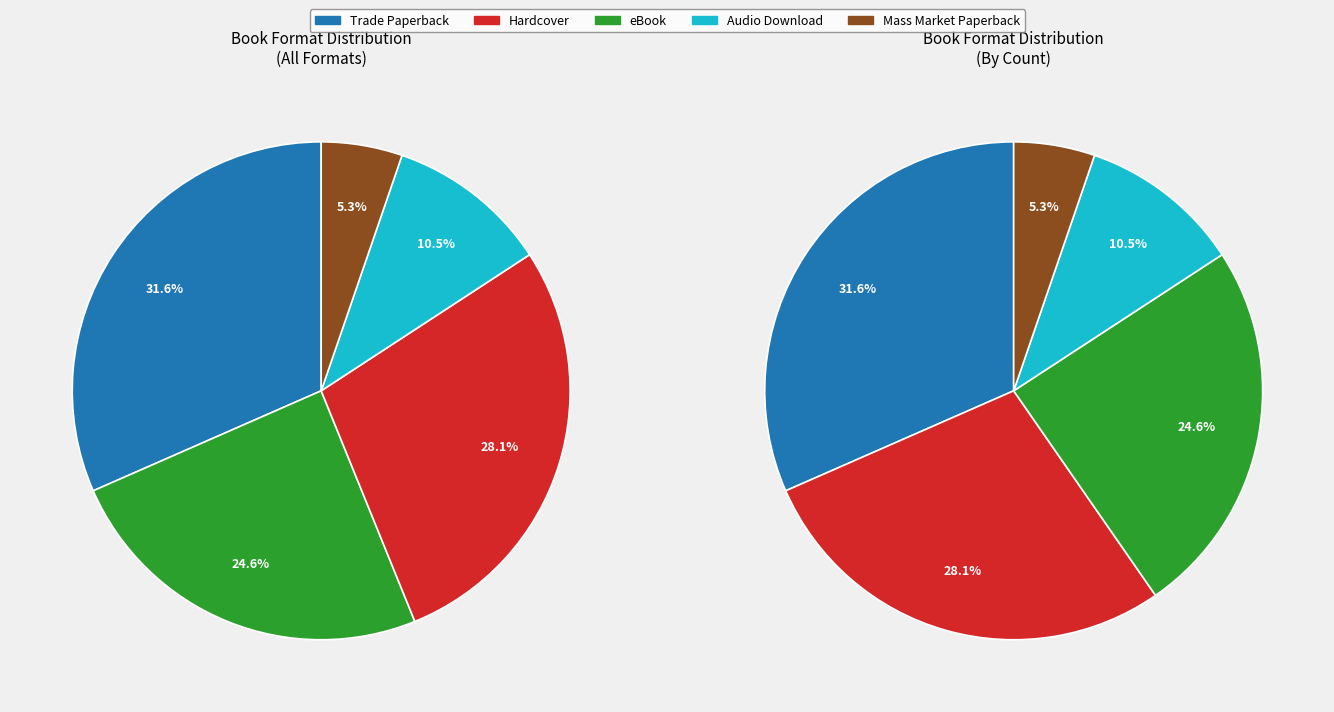

Which slice is the largest?

Trade Paperback